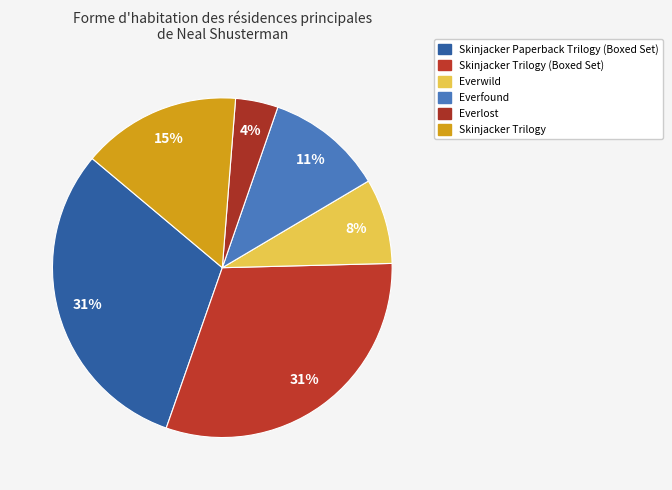

How many segments does this pie chart have?

6